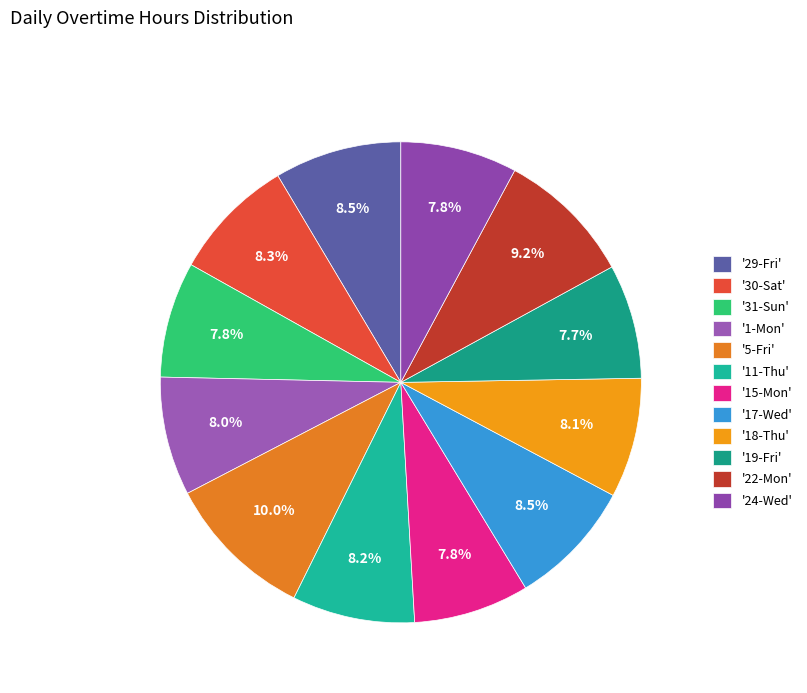

Count the number of slices in the pie.

12